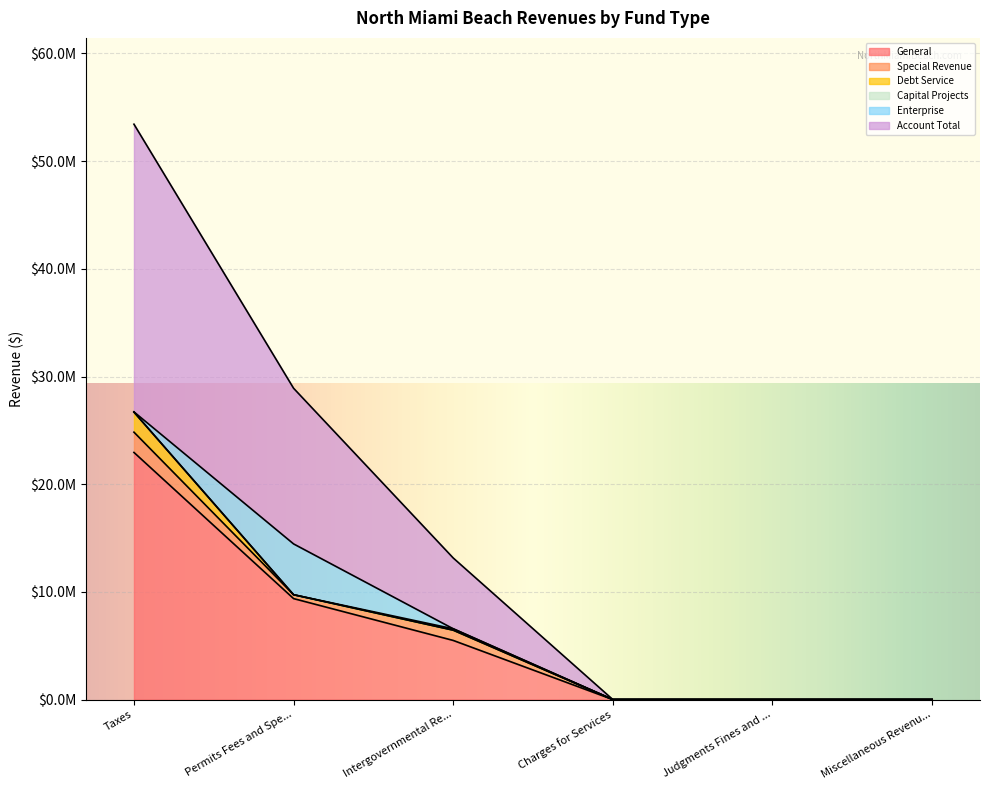

True or false: Enterprise and Account Total cross at least once.

False